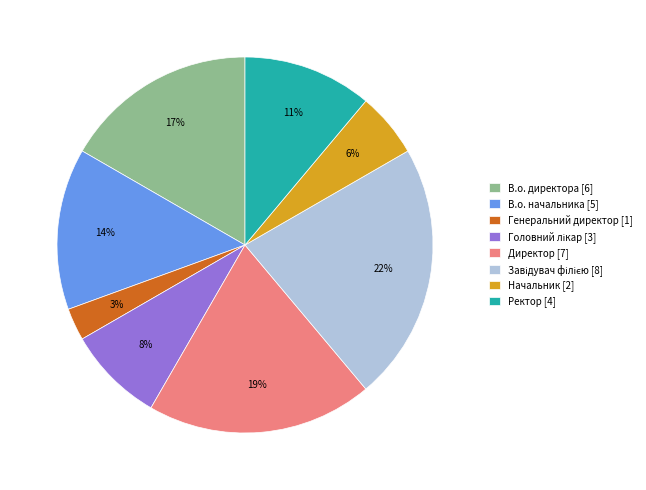

Count the number of slices in the pie.

8